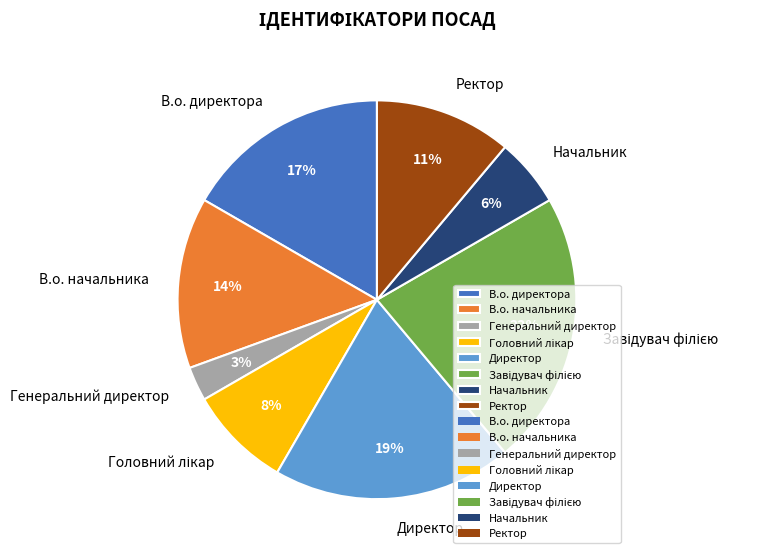

Which slice is the smallest?

Генеральний директор